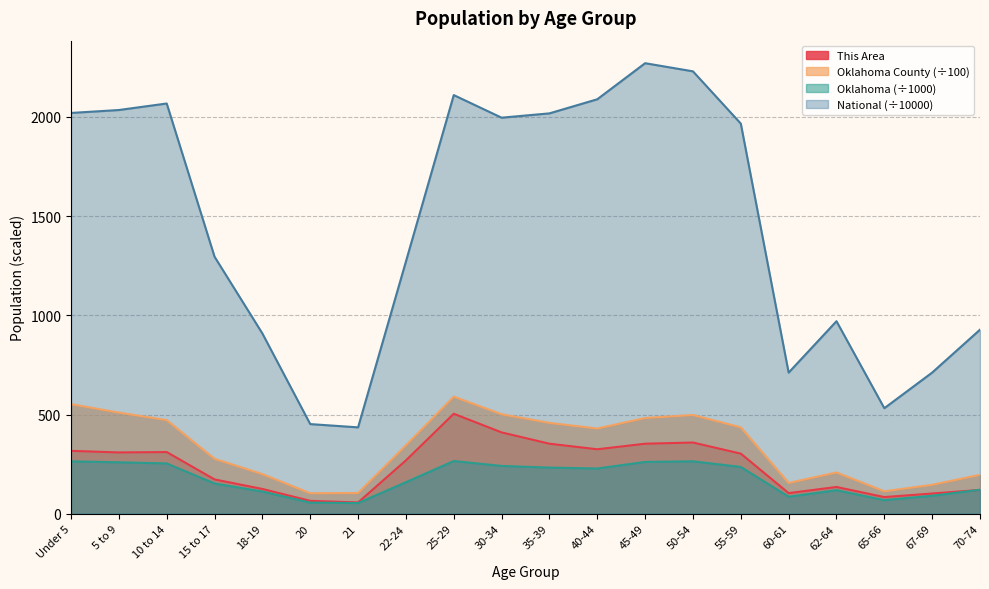

What is the label of the 18th point from the right?

10 to 14